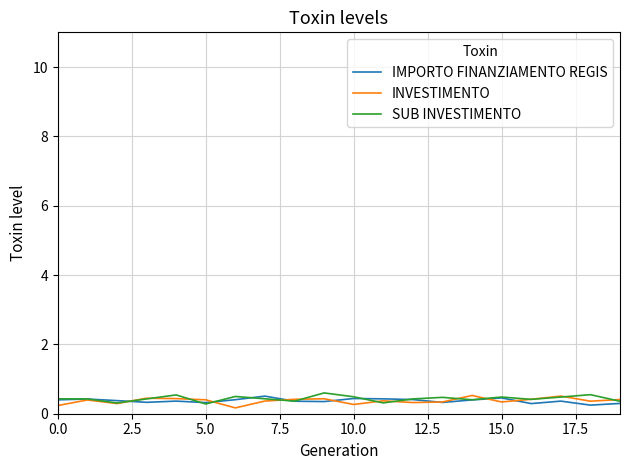

What is the maximum value shown in the chart?

0.6